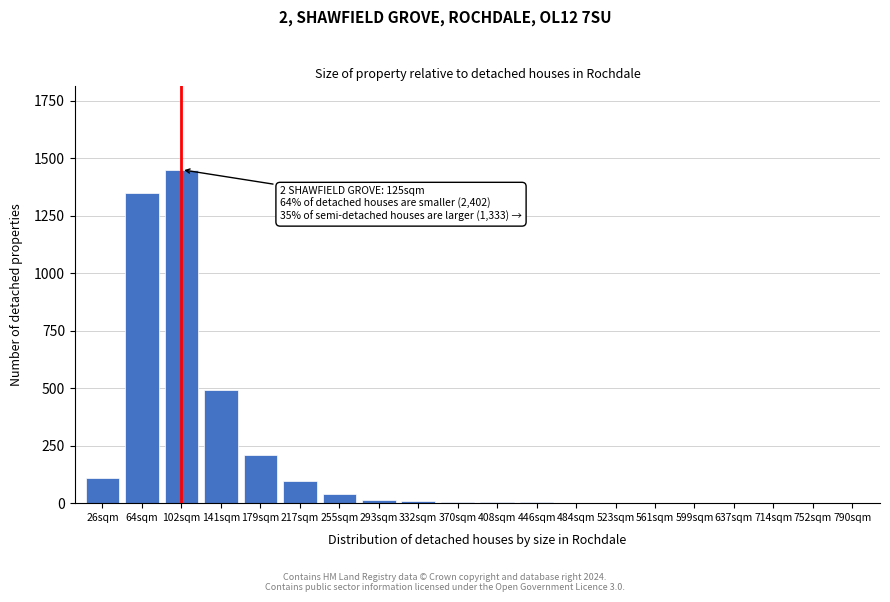

Where is the data nearest to the value 725?

141sqm